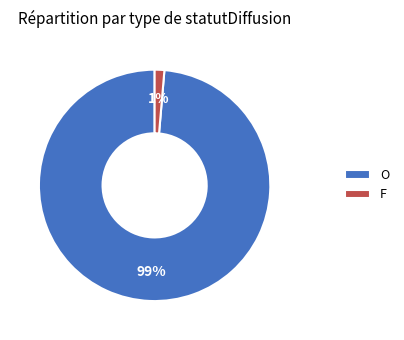

Which has a higher value, O or F?

O